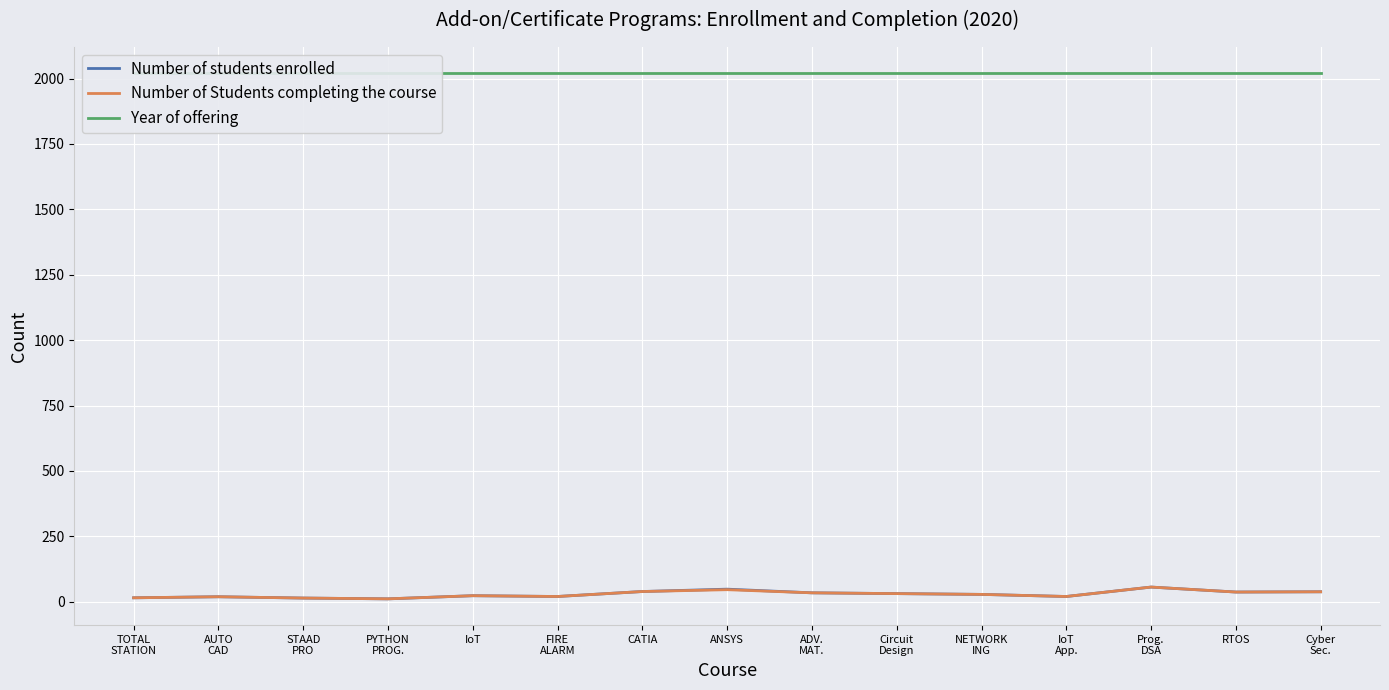

List the labels in order of Year of offering value, smallest first.

TOTAL
STATION, AUTO
CAD, STAAD
PRO, PYTHON
PROG., IoT, FIRE
ALARM, CATIA, ANSYS, ADV.
MAT., Circuit
Design, NETWORK
ING, IoT
App., Prog.
DSA, RTOS, Cyber
Sec.